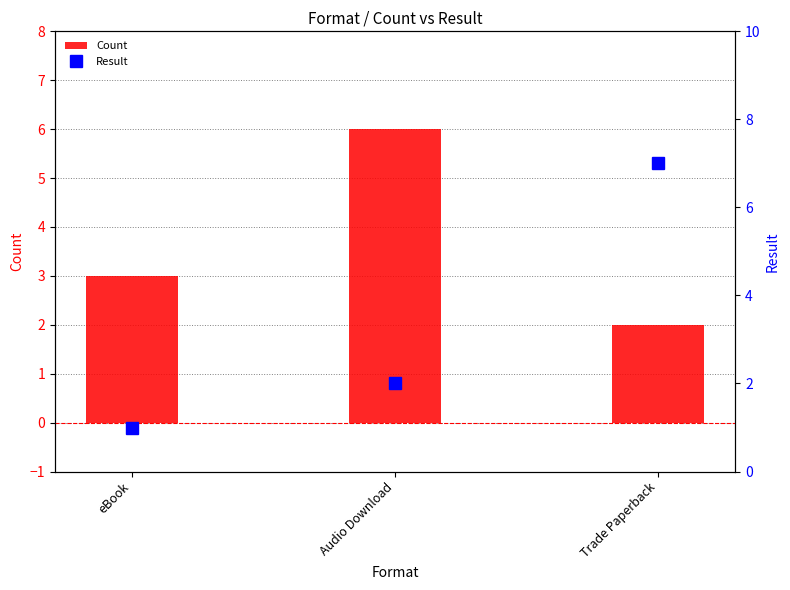

At which label is Count closest to 4?

eBook